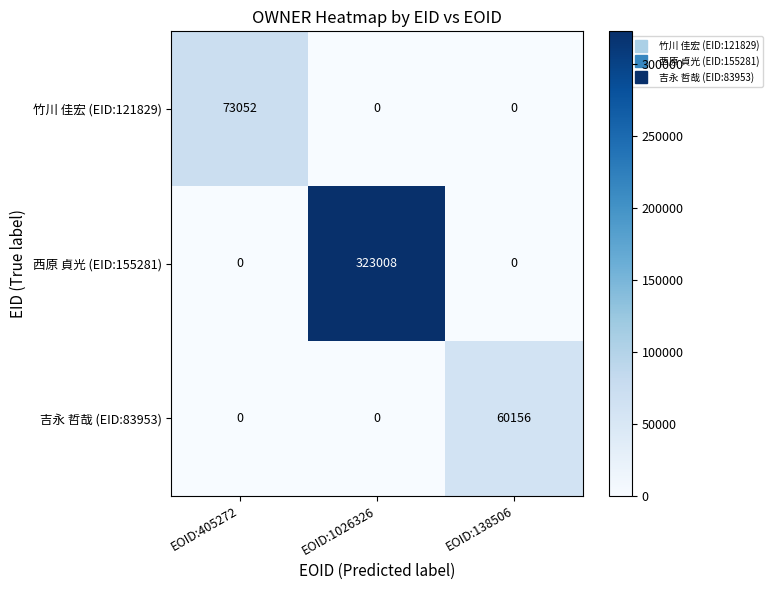

Reading right to left, extract all data points from this chart.

竹川 佳宏 (EID:121829): EOID:138506=0	EOID:1026326=0	EOID:405272=73052
西原 貞光 (EID:155281): EOID:138506=0	EOID:1026326=323008	EOID:405272=0
吉永 哲哉 (EID:83953): EOID:138506=60156	EOID:1026326=0	EOID:405272=0